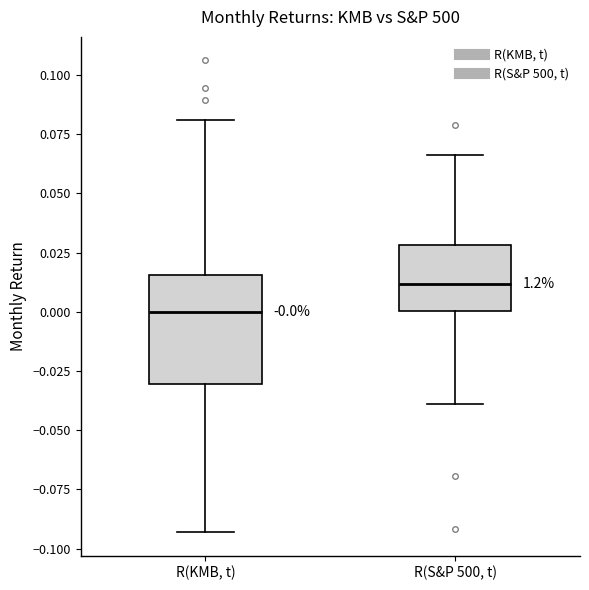

Which box is the tallest, from its lower edge to its upper edge?

R(KMB, t)